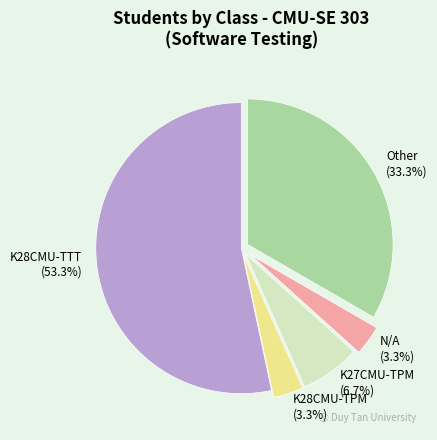

Approximately how many times larger is the value at N/A compared to K28CMU-TPM?

1.0